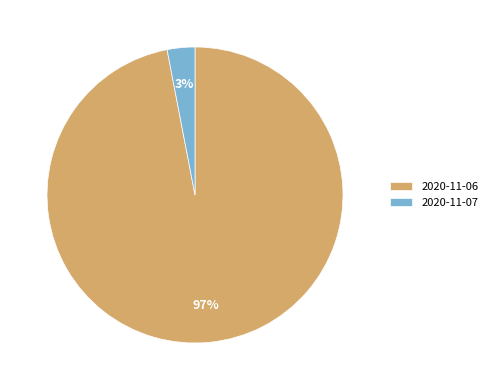

How many slices are in this pie chart?

2